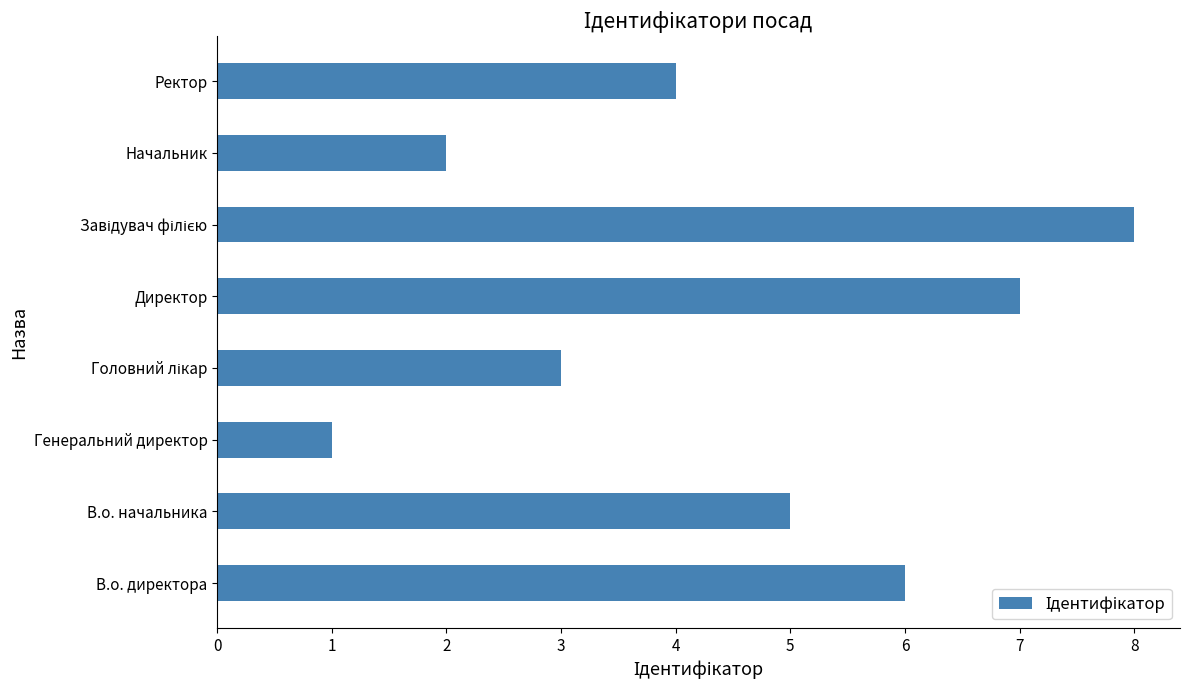

Reading top to bottom, transcribe all the data shown in this chart.

4	2	8	7	3	1	5	6